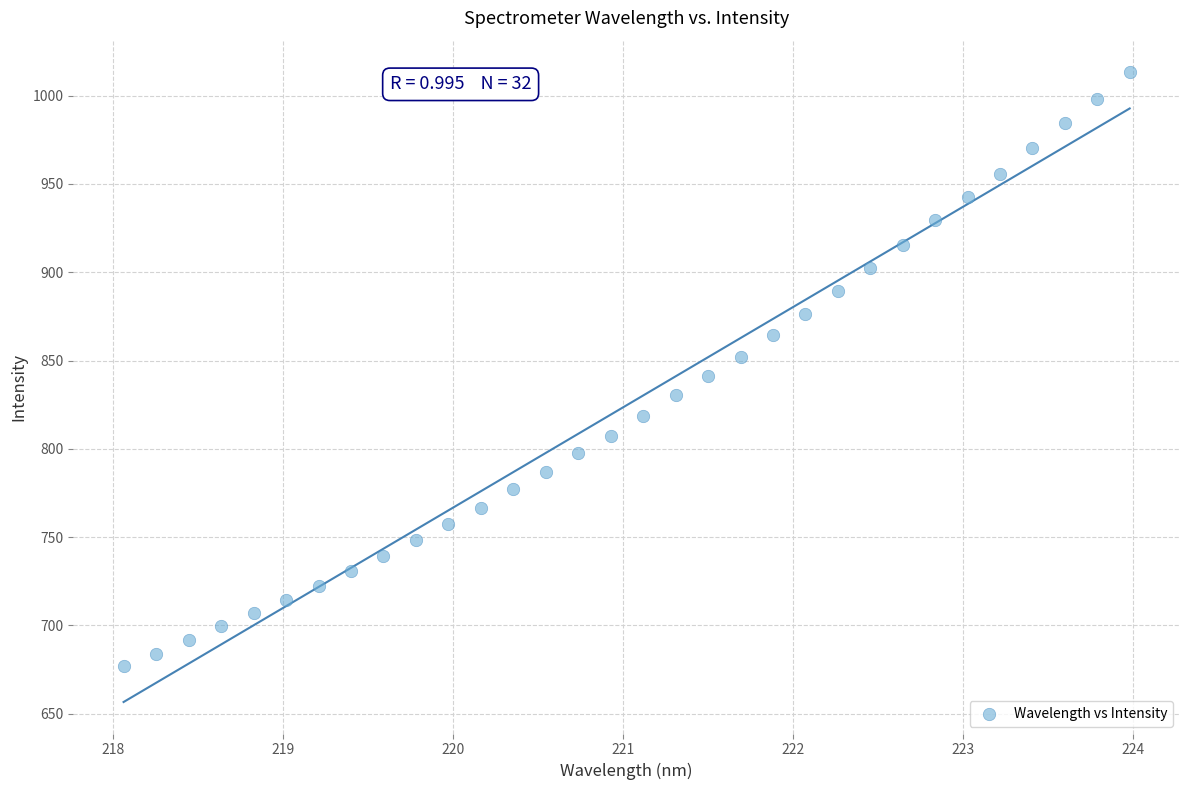

What is the range of Y values (max minus min)?

336.0